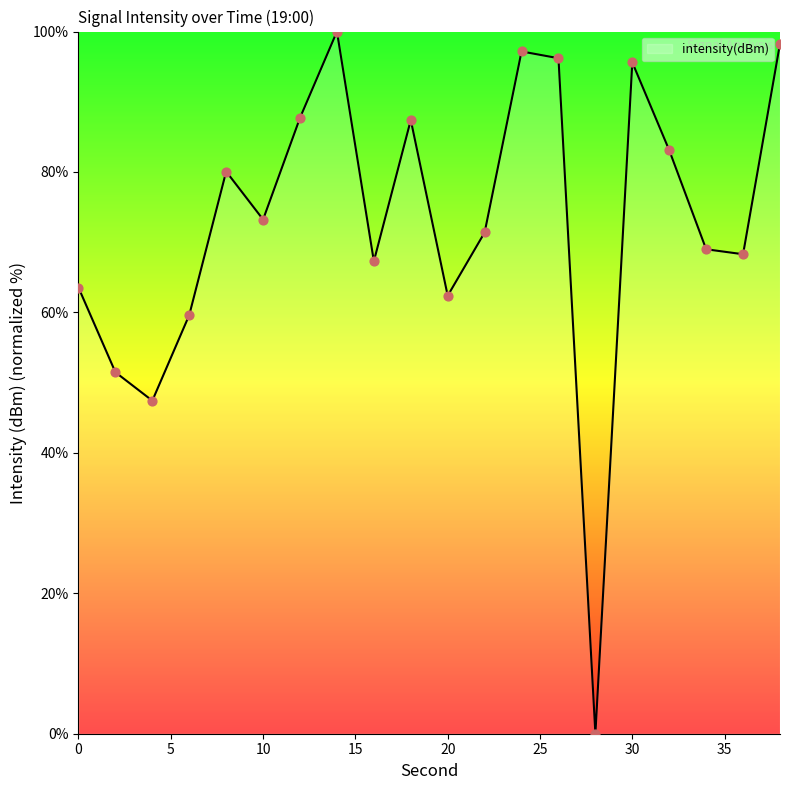

What is the difference between the maximum and minimum values?

100.0